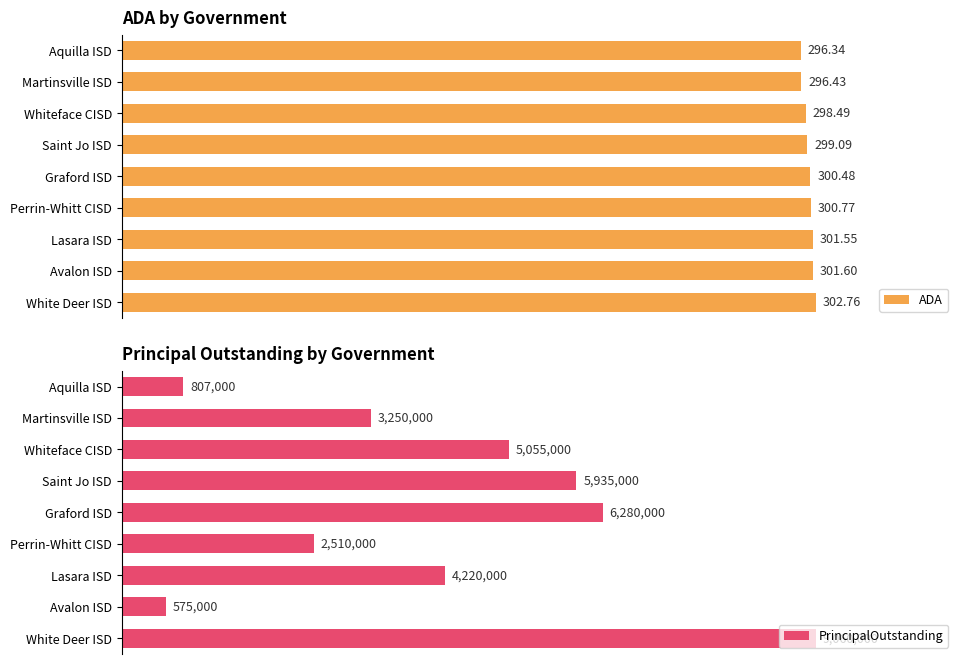

Which series has the largest total across all categories?

ADA